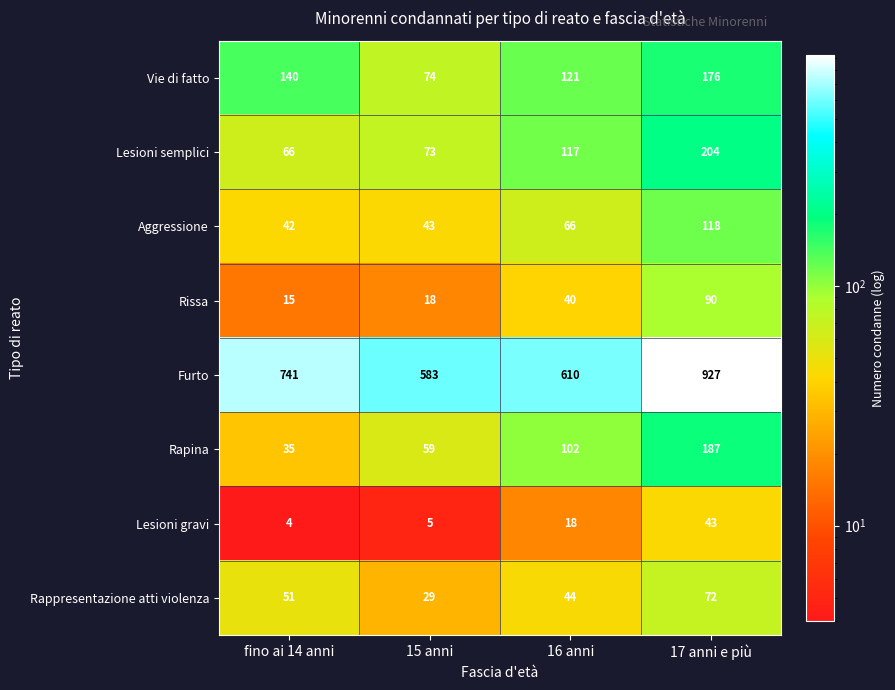

Which category has the highest value in the Lesioni semplici series?

17 anni e più